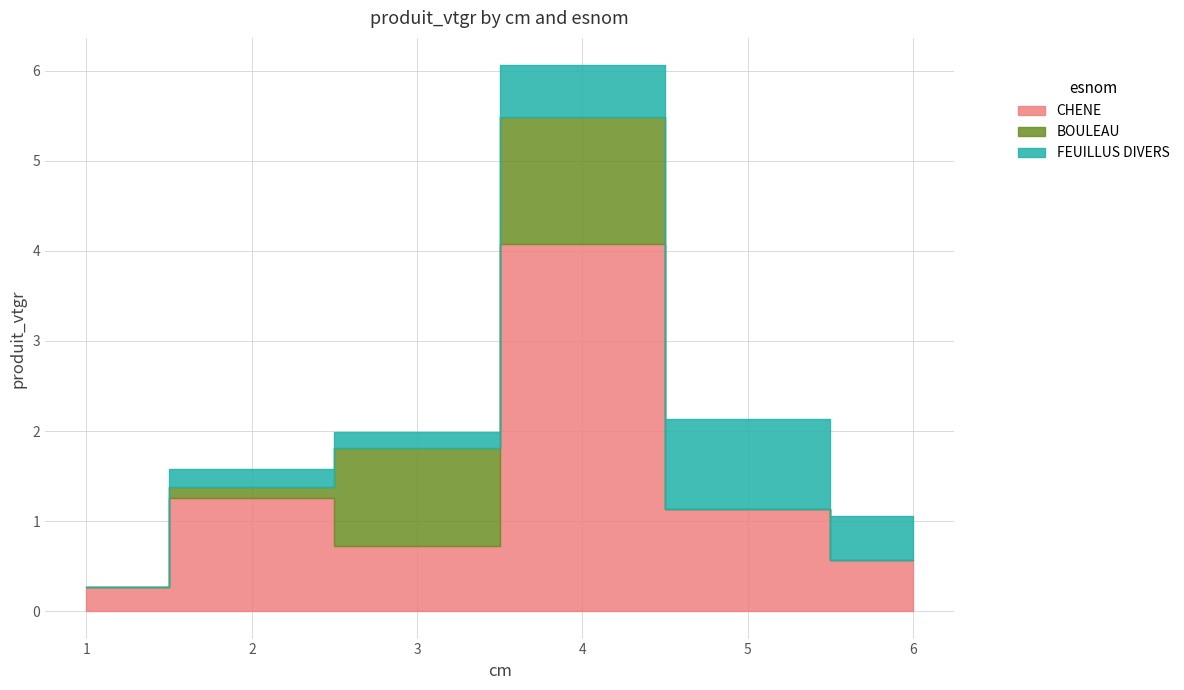

The value of BOULEAU at 1 is 0.0. True or false?

True